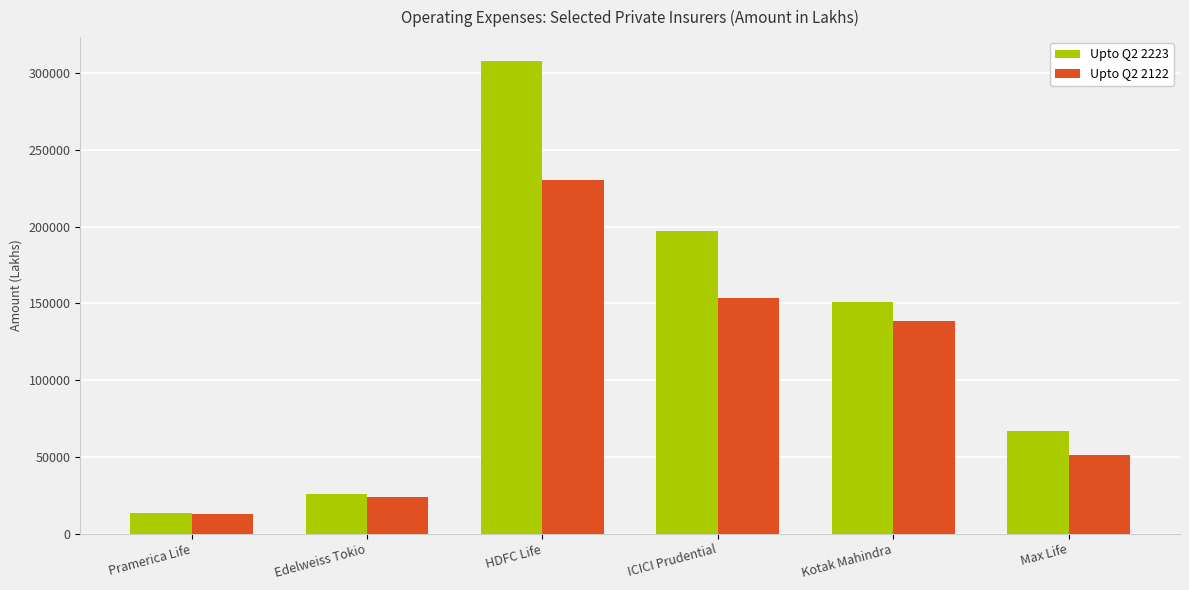

At which category is the sum across all series the highest?

HDFC Life